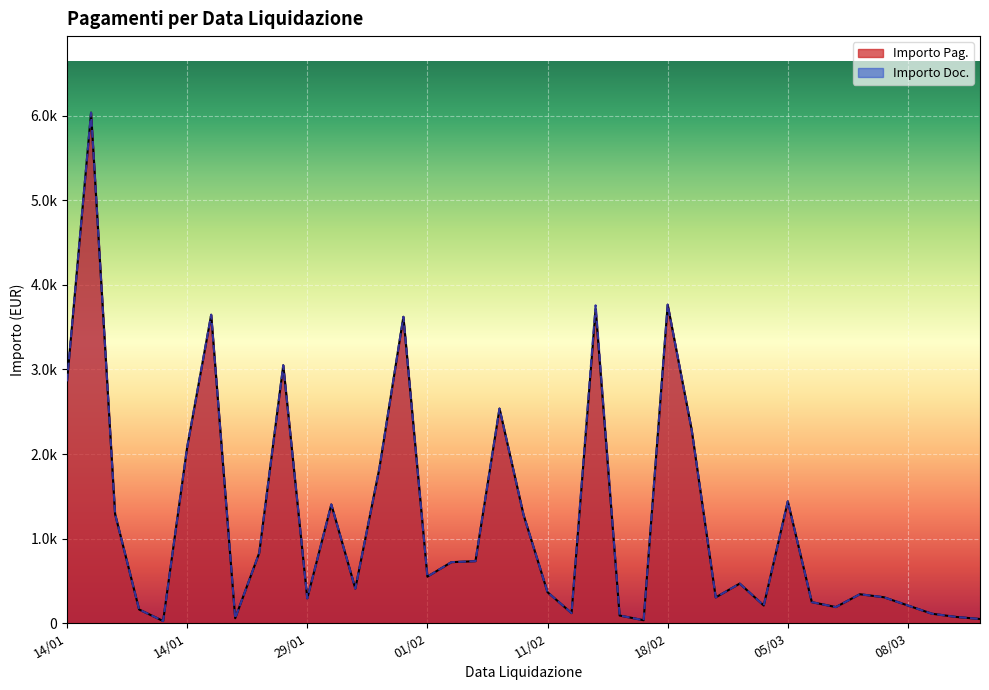

What is the minimum value shown in the chart?

23.7